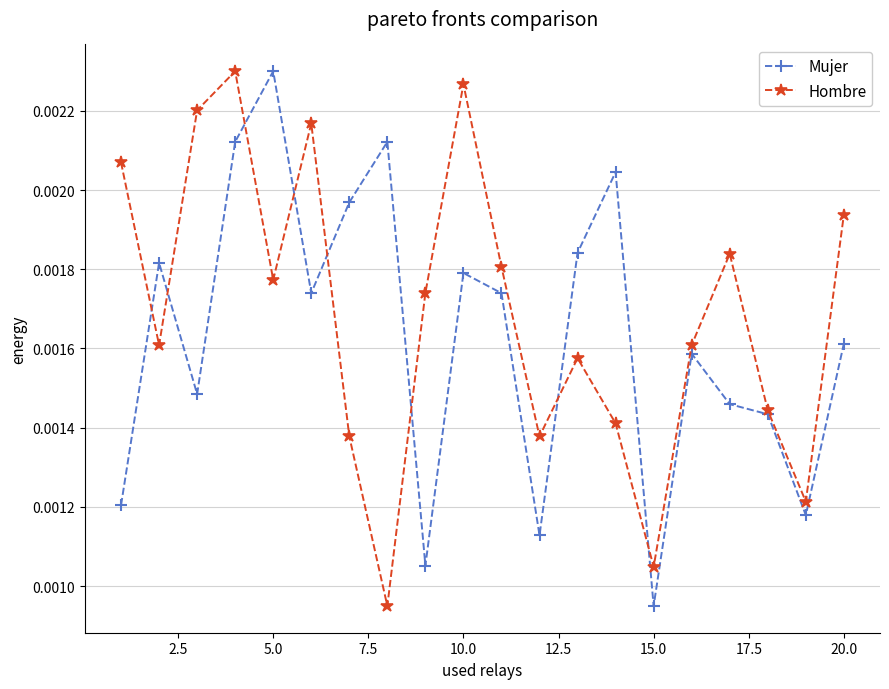

How many interior local peaks does the Hombre series have?

5